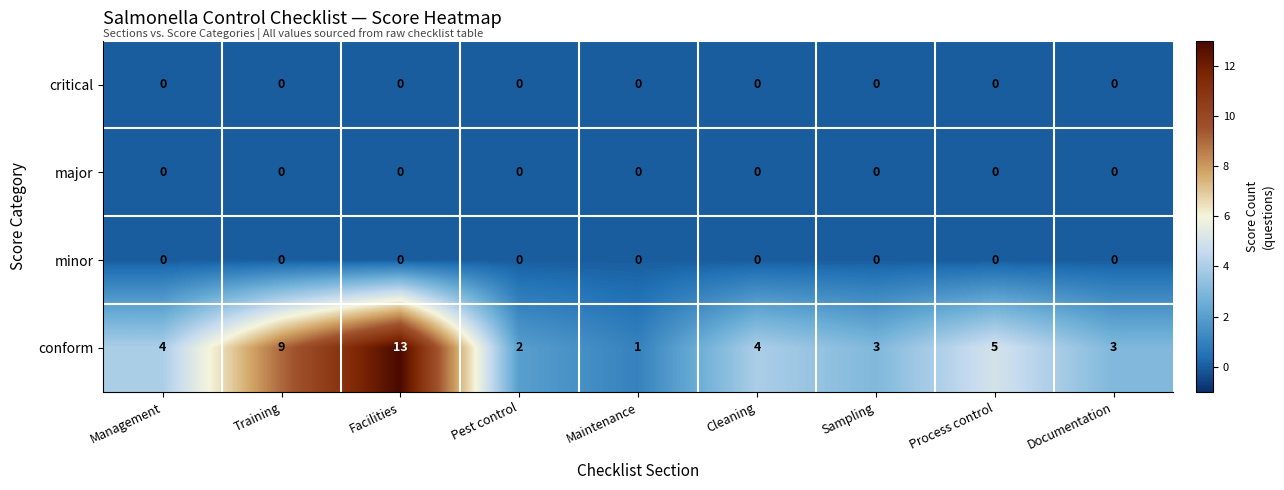

At which label does conform reach its minimum?

Maintenance